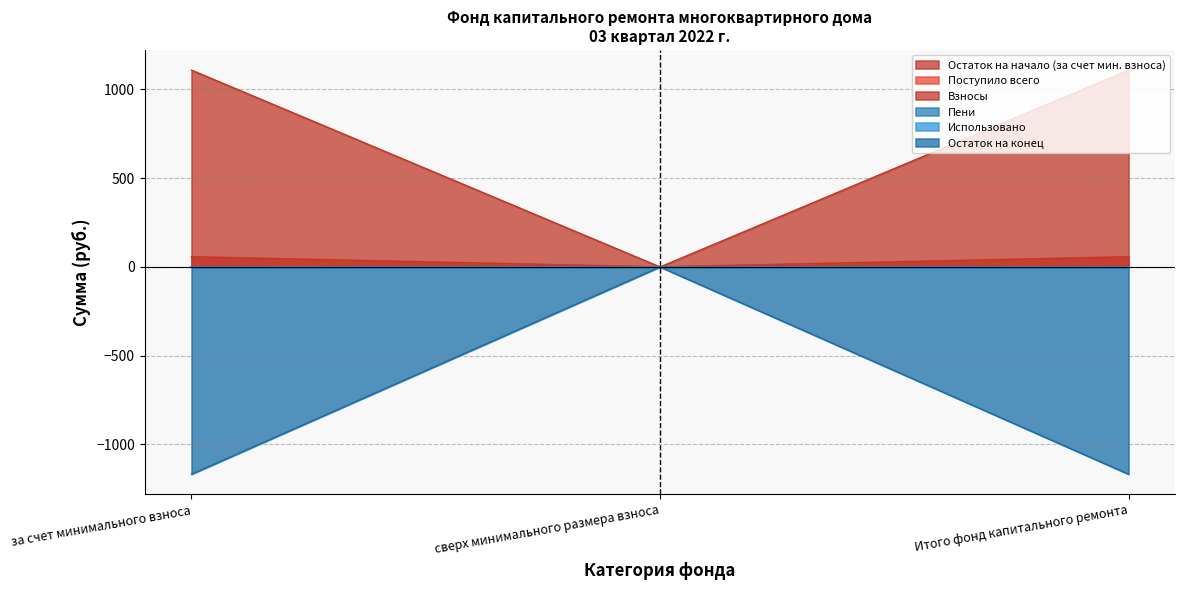

Reading right to left, transcribe all the data shown in this chart.

Остаток на начало (за счет мин. взноса): -1.3	-0.0	-1.3
Поступило всего: 1108.7	0.0	1108.7
Взносы: 58.7	0.0	58.7
Пени: 57.4	0.0	57.4
Остаток на конец: -1167.4	-0.0	-1167.4